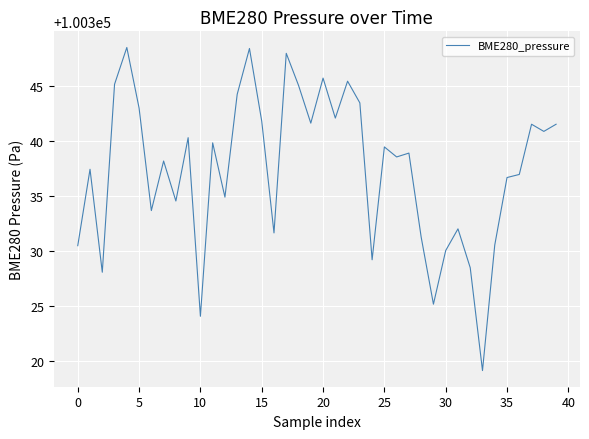

What is the maximum value shown in the chart?

100348.5